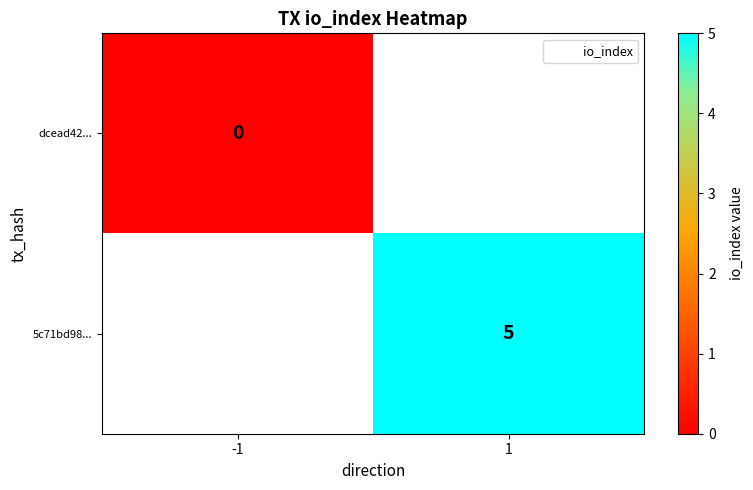

At -1, list the series in order from smallest to largest.

dcead42..., 5c71bd98...